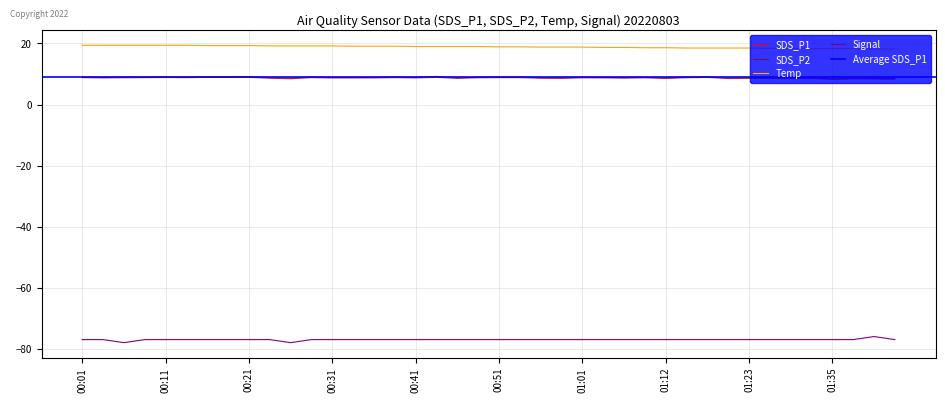

What is the difference between the maximum and minimum values in the SDS_P2 series?

0.7